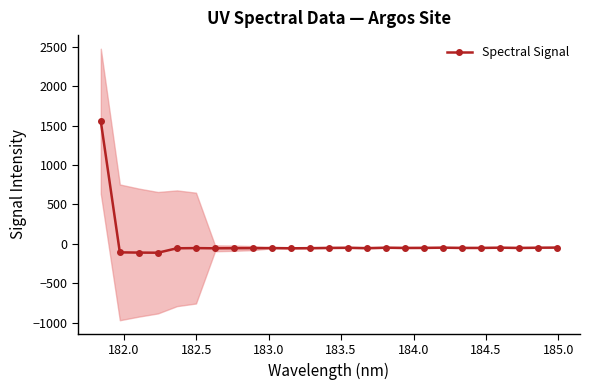

What is the greatest value displayed?

1554.9